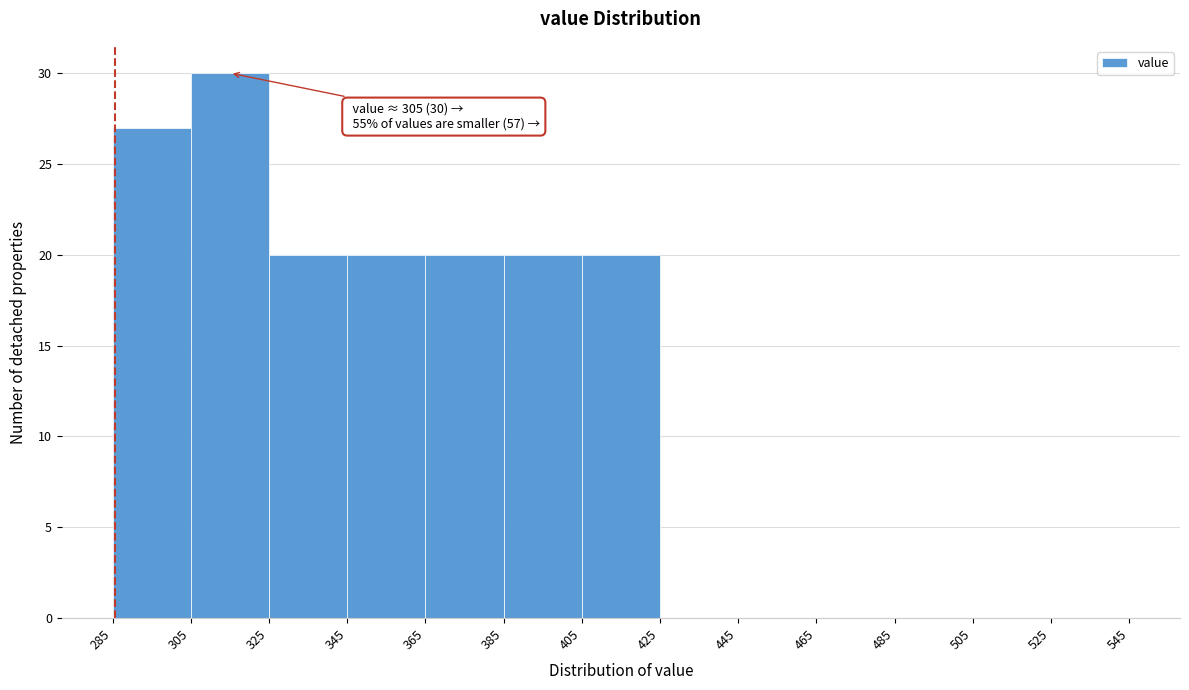

Over which range of the x-axis is the bar tallest?

305 to 325